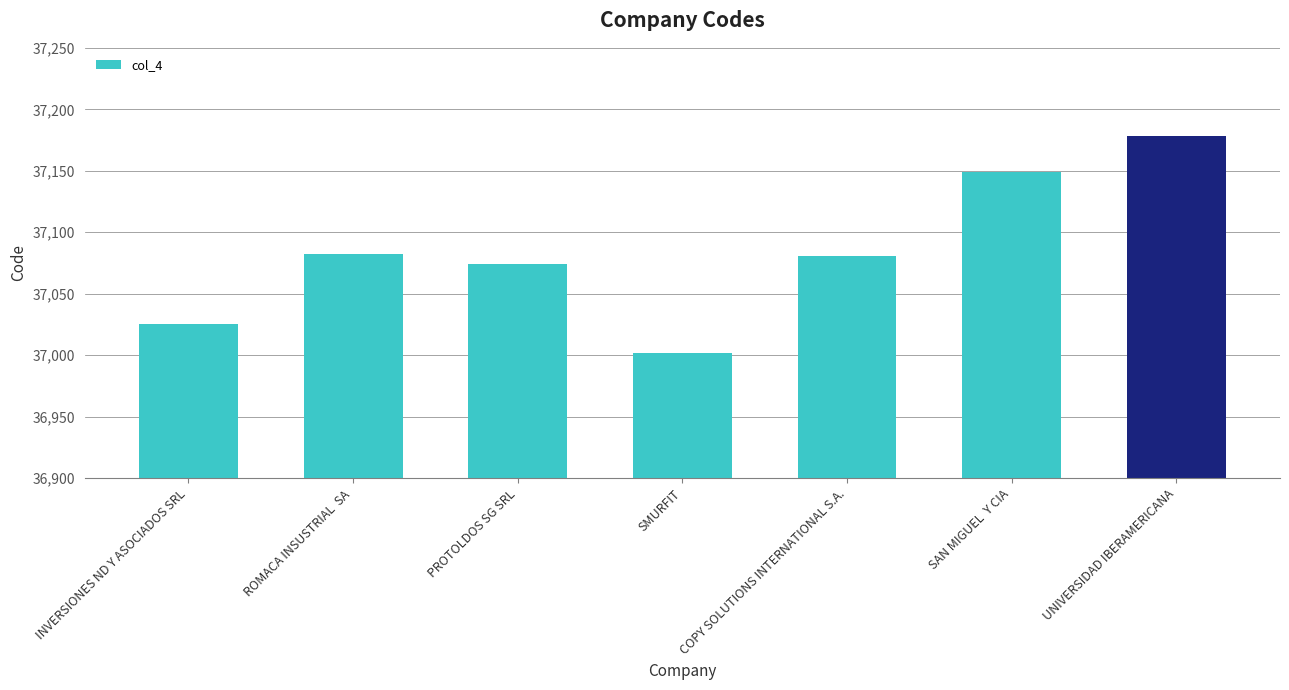

What is the smallest value displayed?

37002